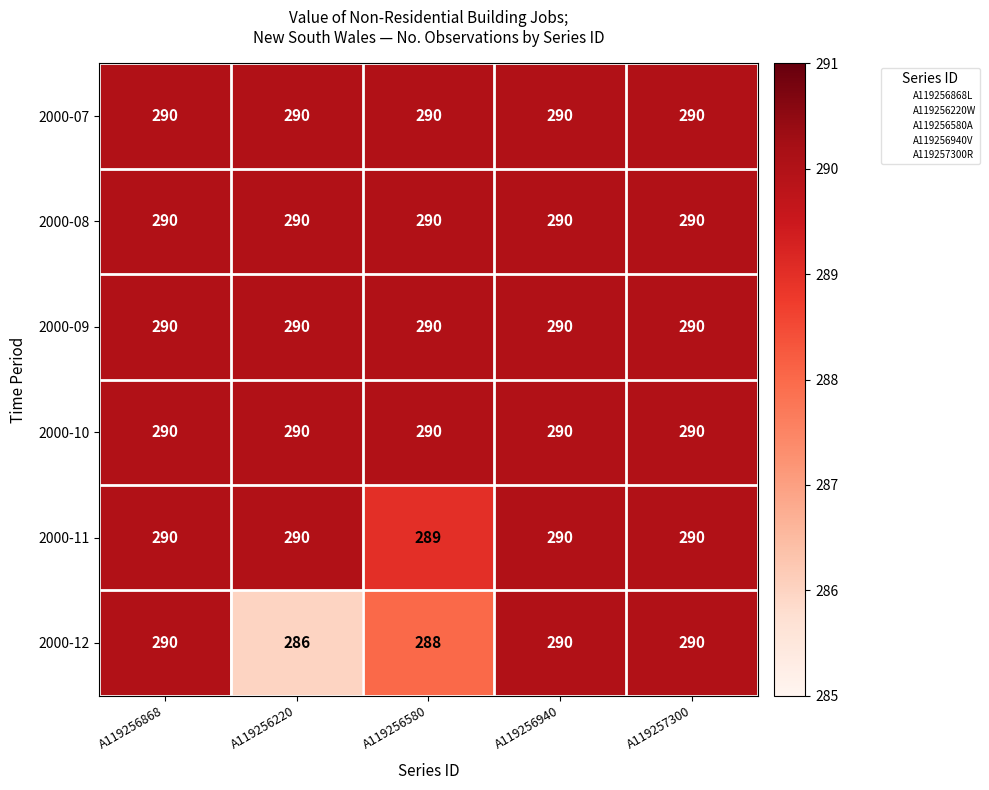

What is the difference between the highest and lowest values at A119256220?

4